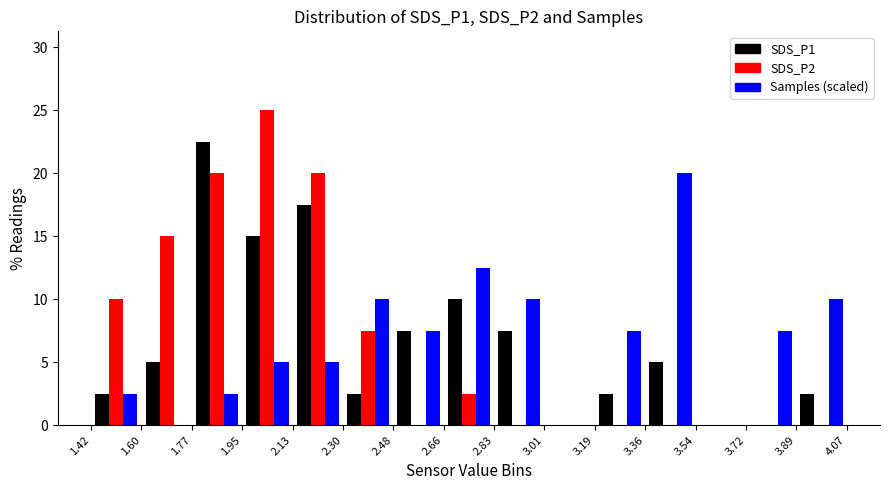

Reading left to right, list every range on the x-axis with the height of the bar of each series over it. The values are not printed on the chart, so give them approximately, as read against the axis.

1.42 to 1.60: SDS_P1=2.5	SDS_P2=10.0	Samples (scaled)=2.5
1.60 to 1.77: SDS_P1=5.0	SDS_P2=15.0	Samples (scaled)=0
1.77 to 1.95: SDS_P1=22.5	SDS_P2=20.0	Samples (scaled)=2.5
1.95 to 2.13: SDS_P1=15.0	SDS_P2=25.0	Samples (scaled)=5.0
2.13 to 2.30: SDS_P1=17.5	SDS_P2=20.0	Samples (scaled)=5.0
2.30 to 2.48: SDS_P1=2.5	SDS_P2=7.5	Samples (scaled)=10.0
2.48 to 2.66: SDS_P1=7.5	SDS_P2=0	Samples (scaled)=7.5
2.66 to 2.83: SDS_P1=10.0	SDS_P2=2.5	Samples (scaled)=12.5
2.83 to 3.01: SDS_P1=7.5	SDS_P2=0	Samples (scaled)=10.0
3.01 to 3.19: SDS_P1=0	SDS_P2=0	Samples (scaled)=0
3.19 to 3.36: SDS_P1=2.5	SDS_P2=0	Samples (scaled)=7.5
3.36 to 3.54: SDS_P1=5.0	SDS_P2=0	Samples (scaled)=20.0
3.54 to 3.72: SDS_P1=0	SDS_P2=0	Samples (scaled)=0
3.72 to 3.89: SDS_P1=0	SDS_P2=0	Samples (scaled)=7.5
3.89 to 4.07: SDS_P1=2.5	SDS_P2=0	Samples (scaled)=10.0